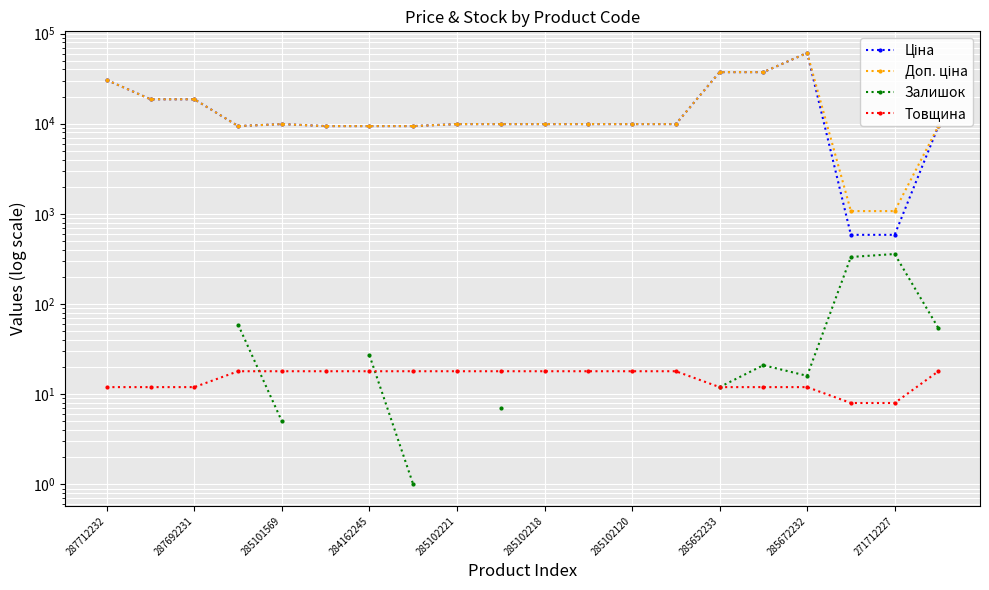

What is the minimum value shown in the chart?

1.0